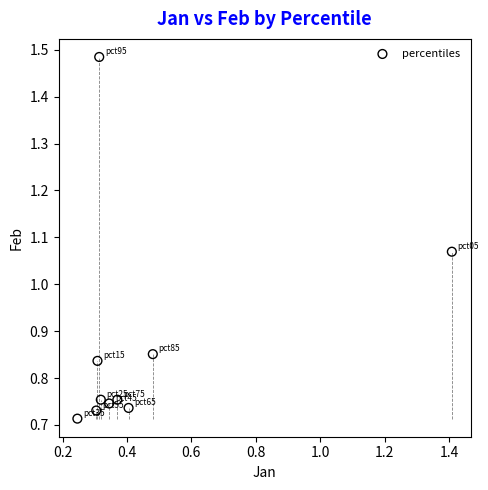

What is the average X value?

0.4